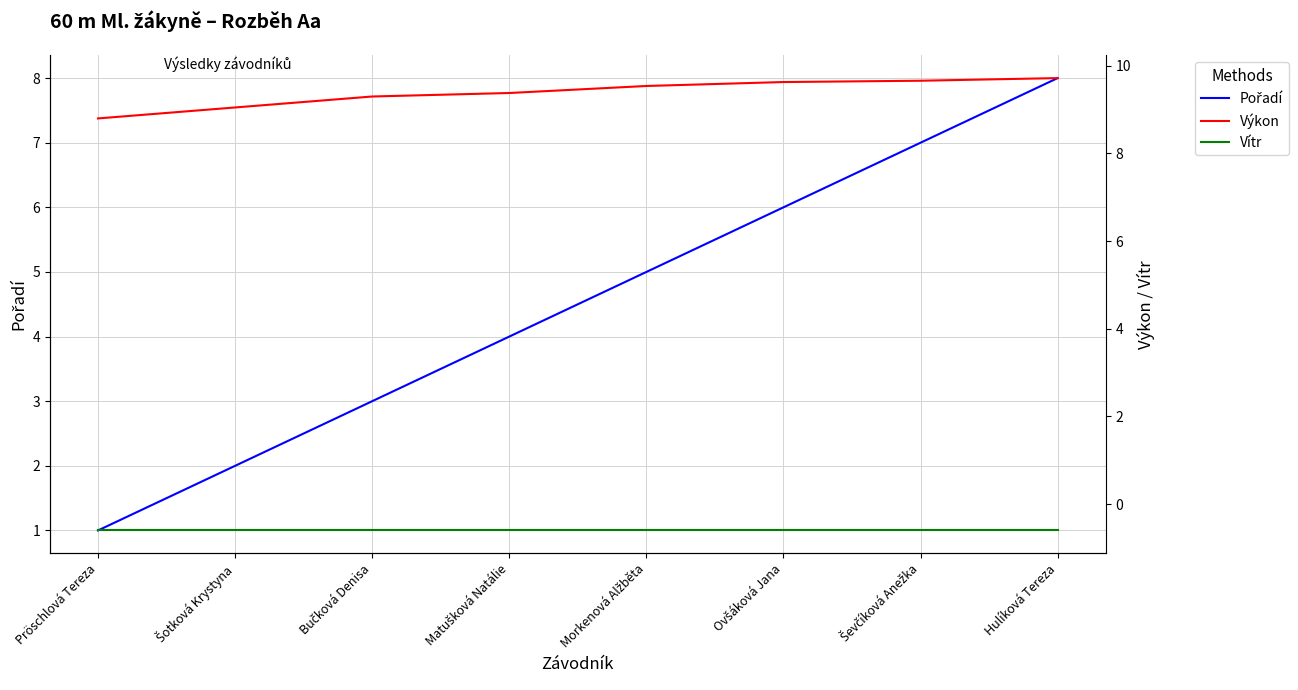

True or false: Výkon has a value of 4.6 at Ševčíková Anežka.

False